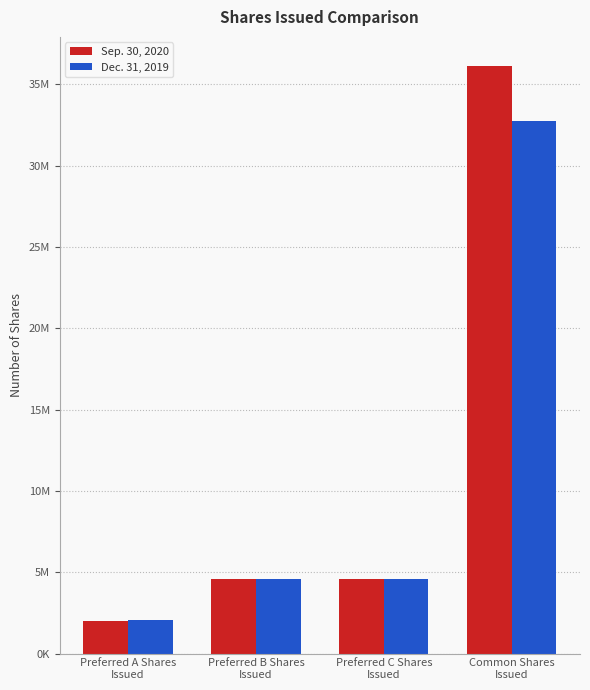

Which category has the highest value in the Dec. 31, 2019 series?

Common Shares
Issued